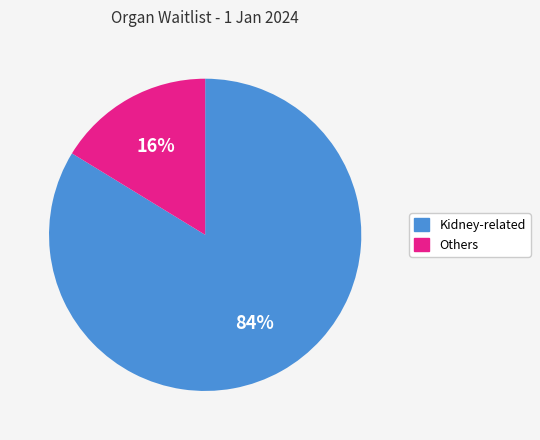

Is there any slice that represents more than half of the pie?

Yes